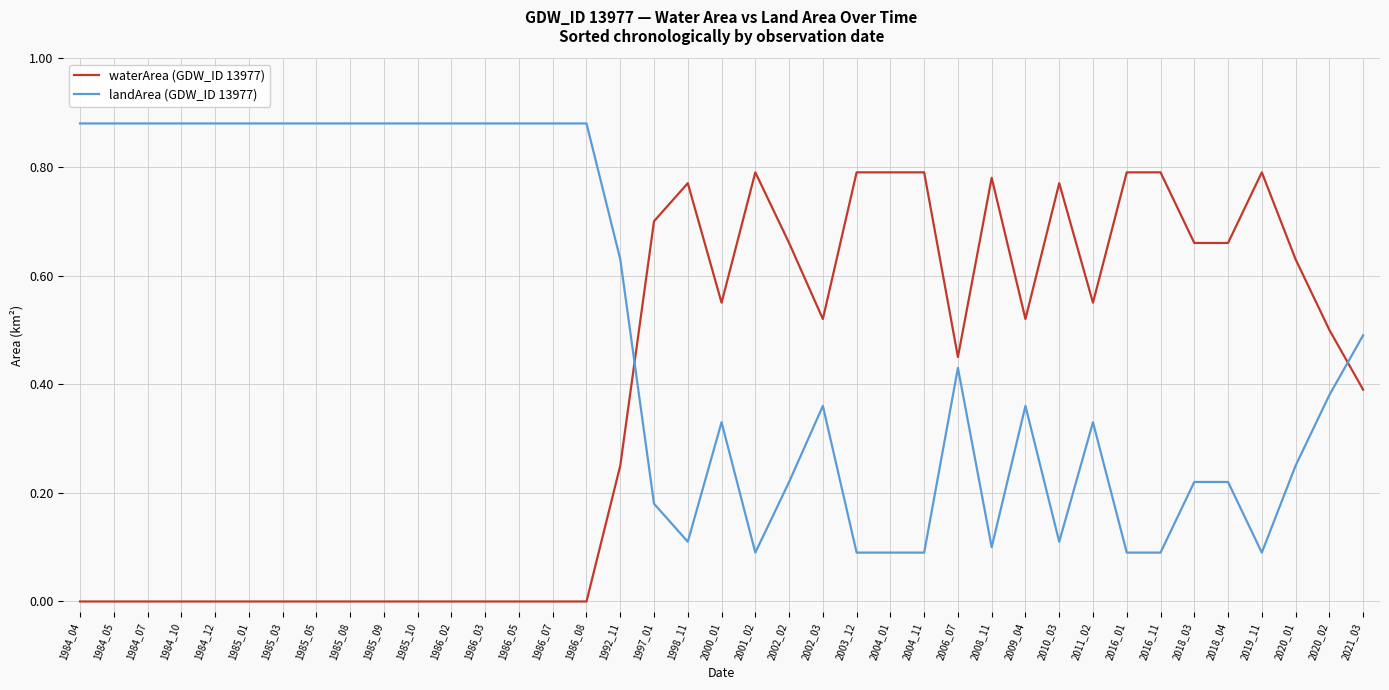

True or false: waterArea (GDW_ID 13977) and landArea (GDW_ID 13977) intersect in this chart.

True